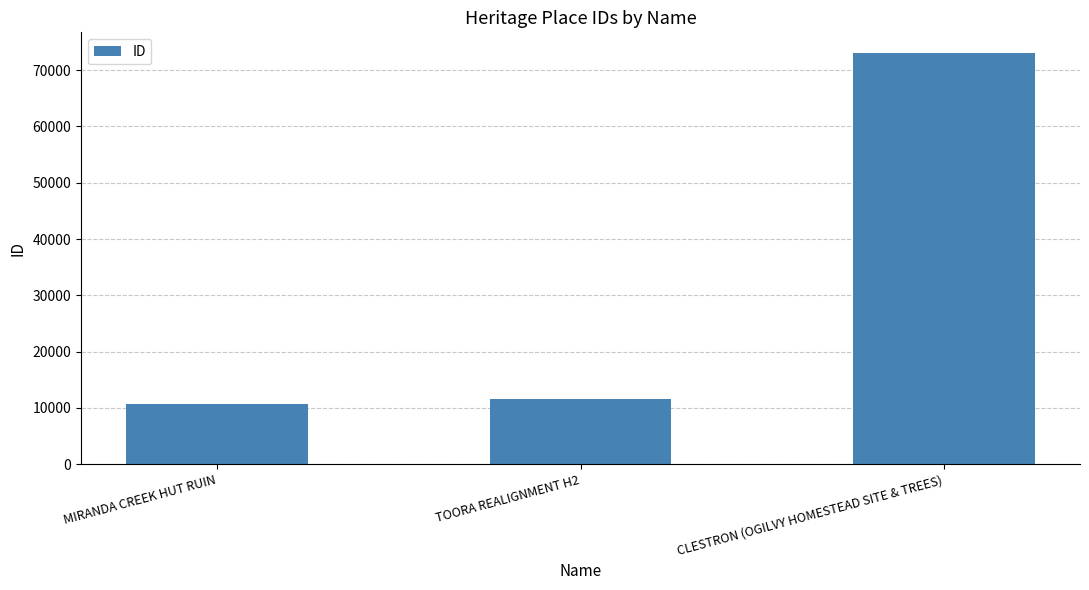

The value at CLESTRON (OGILVY HOMESTEAD SITE & TREES) is 73061. True or false?

True